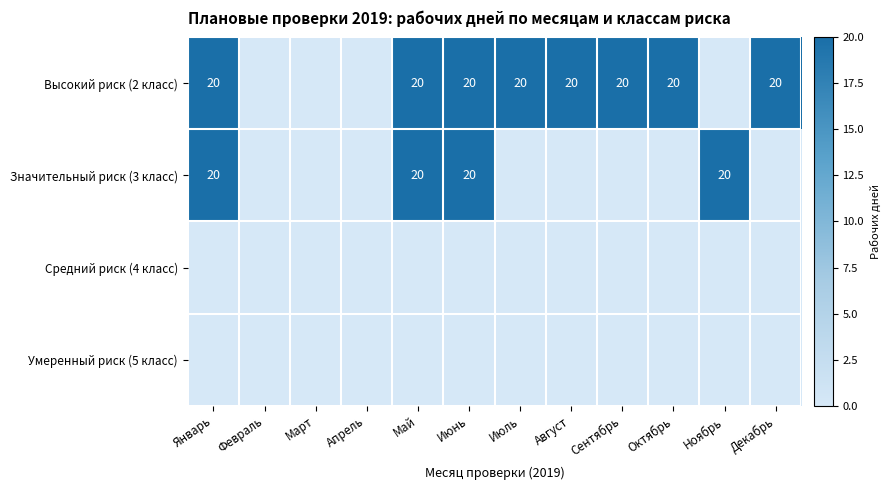

Is it true that Высокий риск (2 класс) equals 9 at Июнь?

False